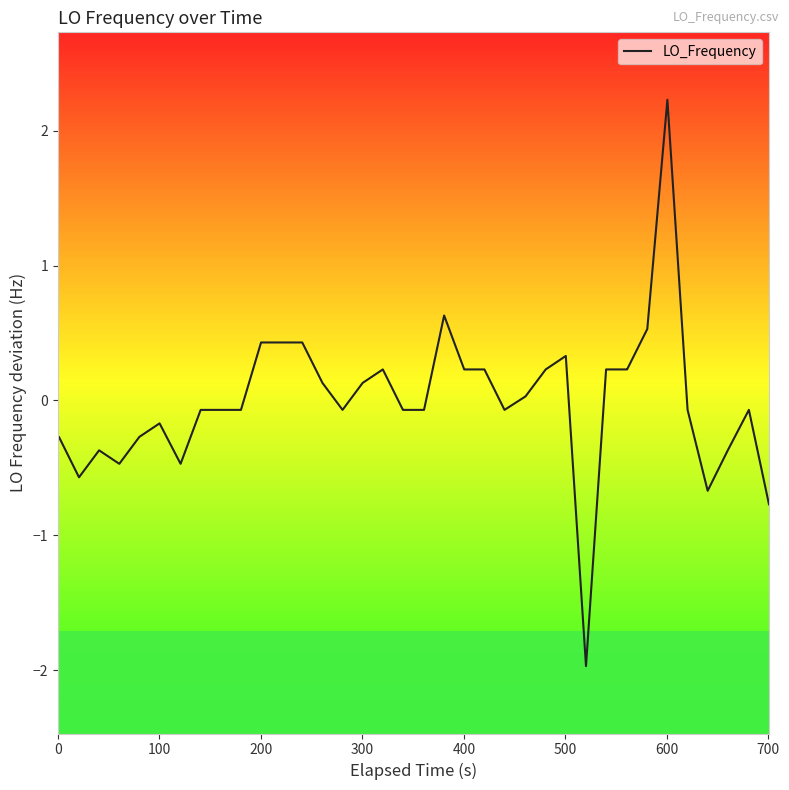

What is the minimum value shown in the chart?

-2.0